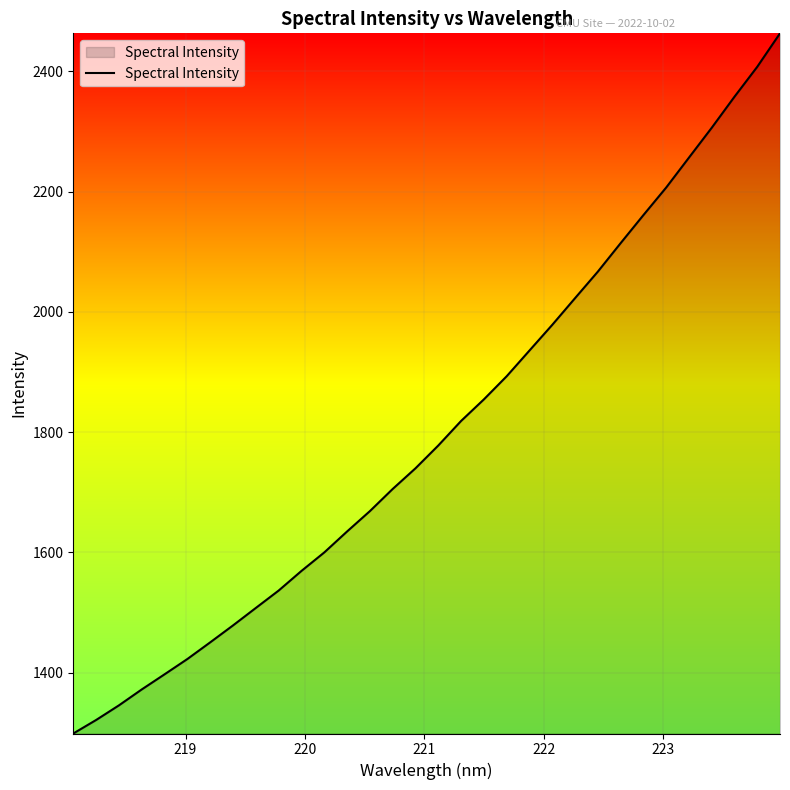

What is the greatest value displayed?

2463.3